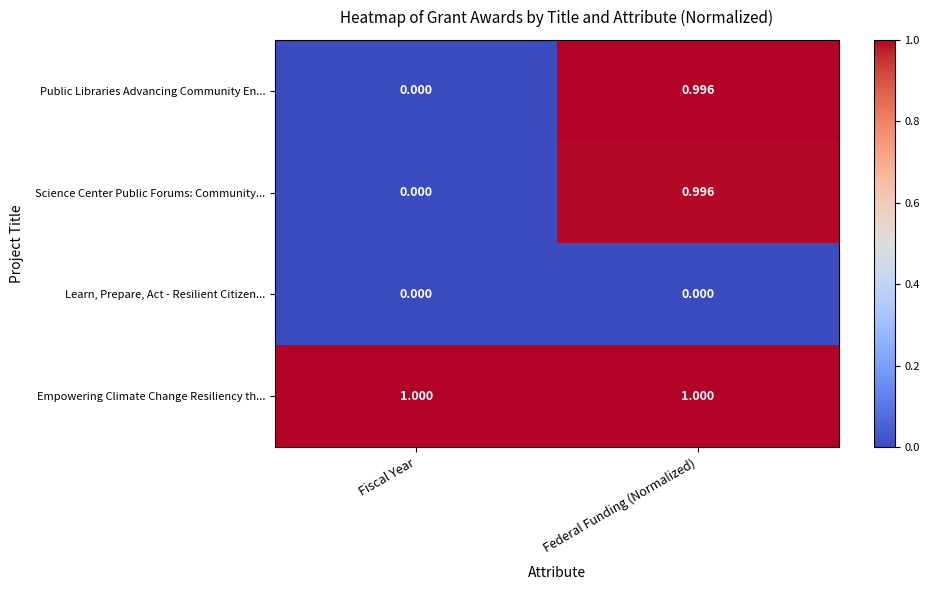

At how many categories does at least one series exceed 0?

2